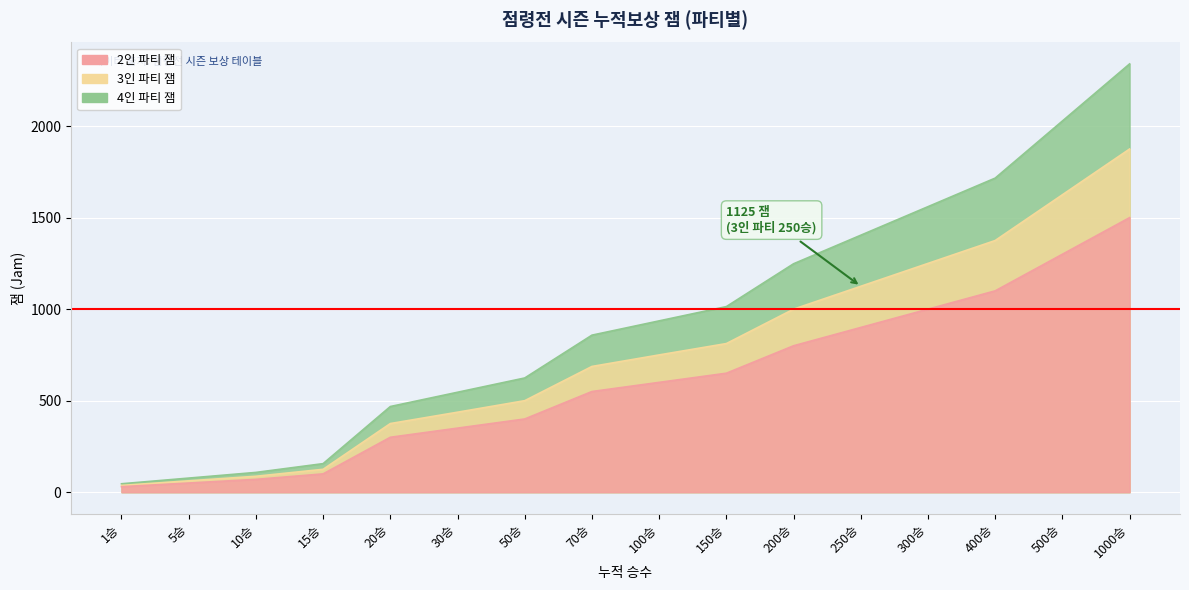

True or false: 2인 파티 잼 and 4인 파티 잼 cross at least once.

False